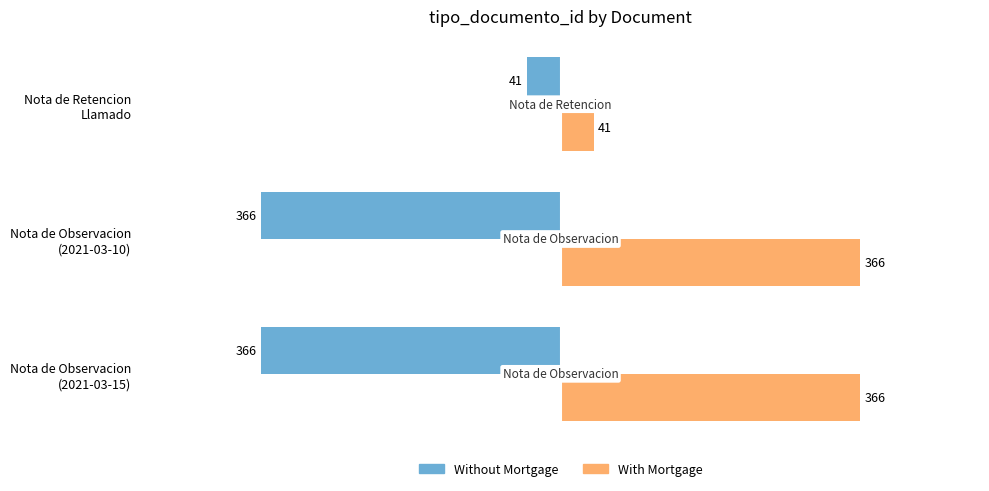

How many distinct data groups are displayed?

2